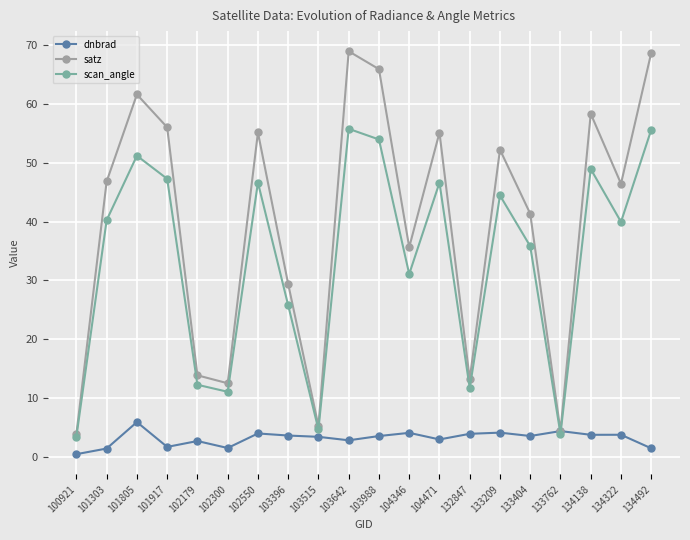

What is the value of the satz point at the 18th from the left?

58.4